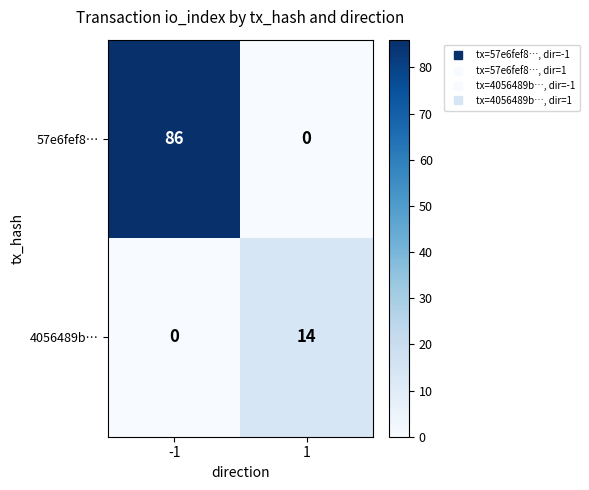

What is the sum of all 57e6fef8… values?

86